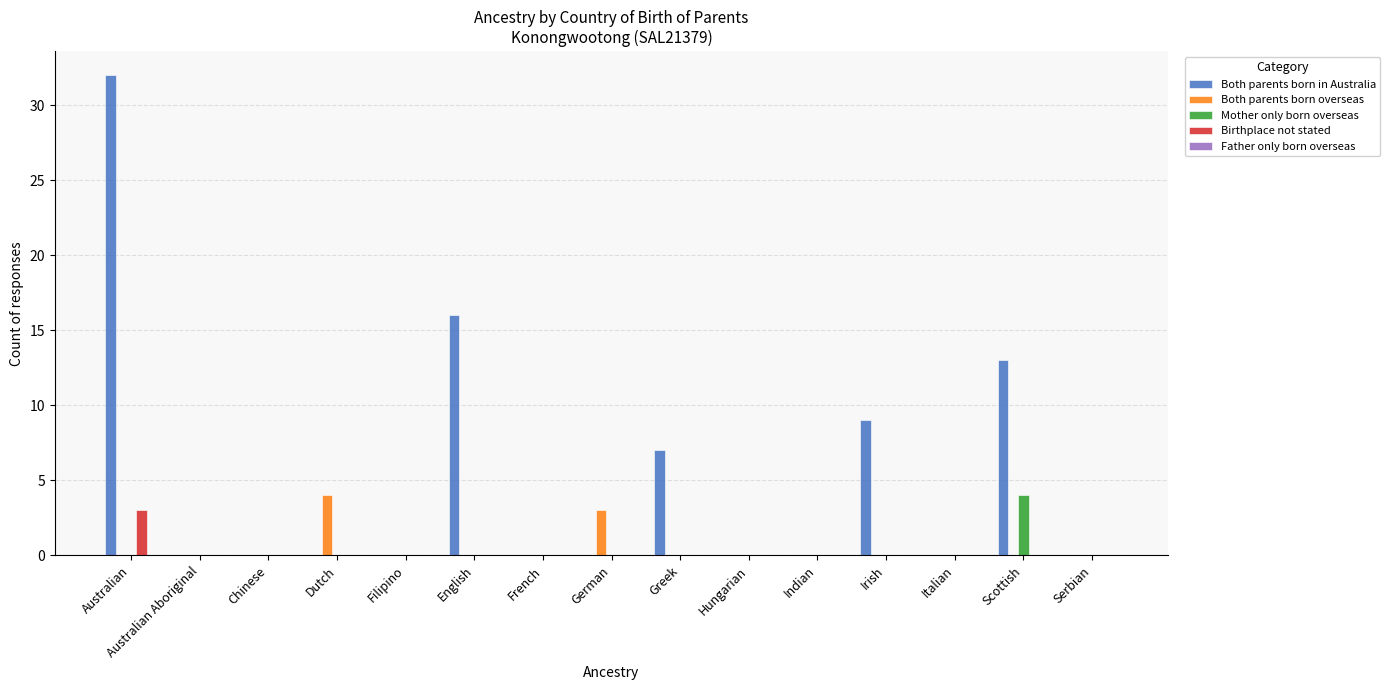

What is the sum of the Both parents born in Australia values at Greek and German?

7